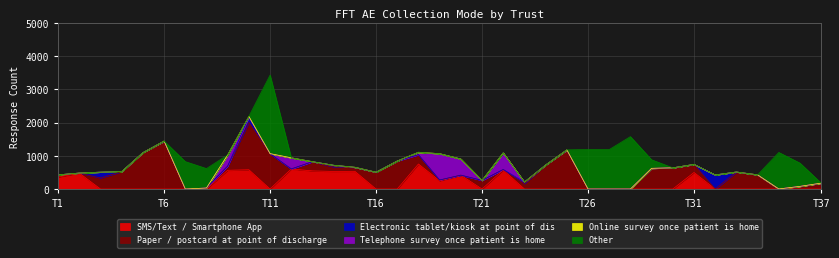

What are all the series names shown in the legend?

SMS/Text / Smartphone App, Paper / postcard at point of discharge, Electronic tablet/kiosk at point of dis, Telephone survey once patient is home, Online survey once patient is home, Other